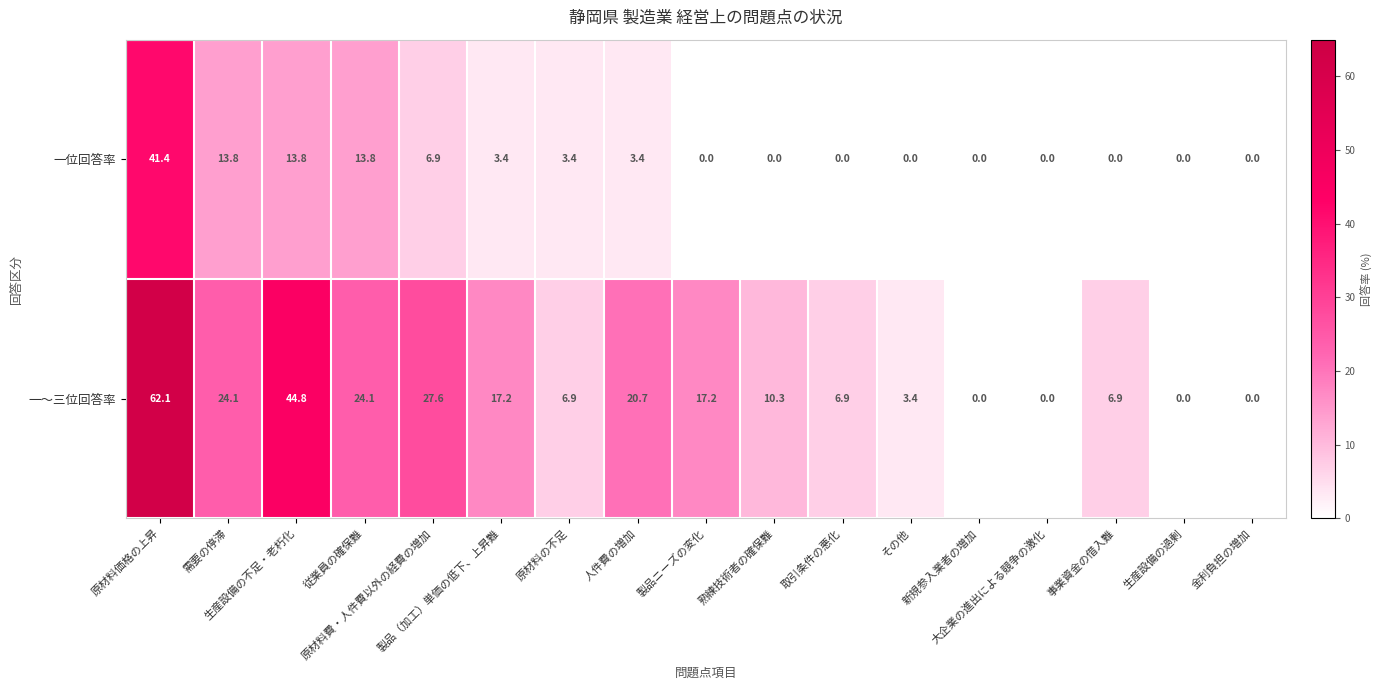

What is the highest value of the 一位回答率 series?

41.4